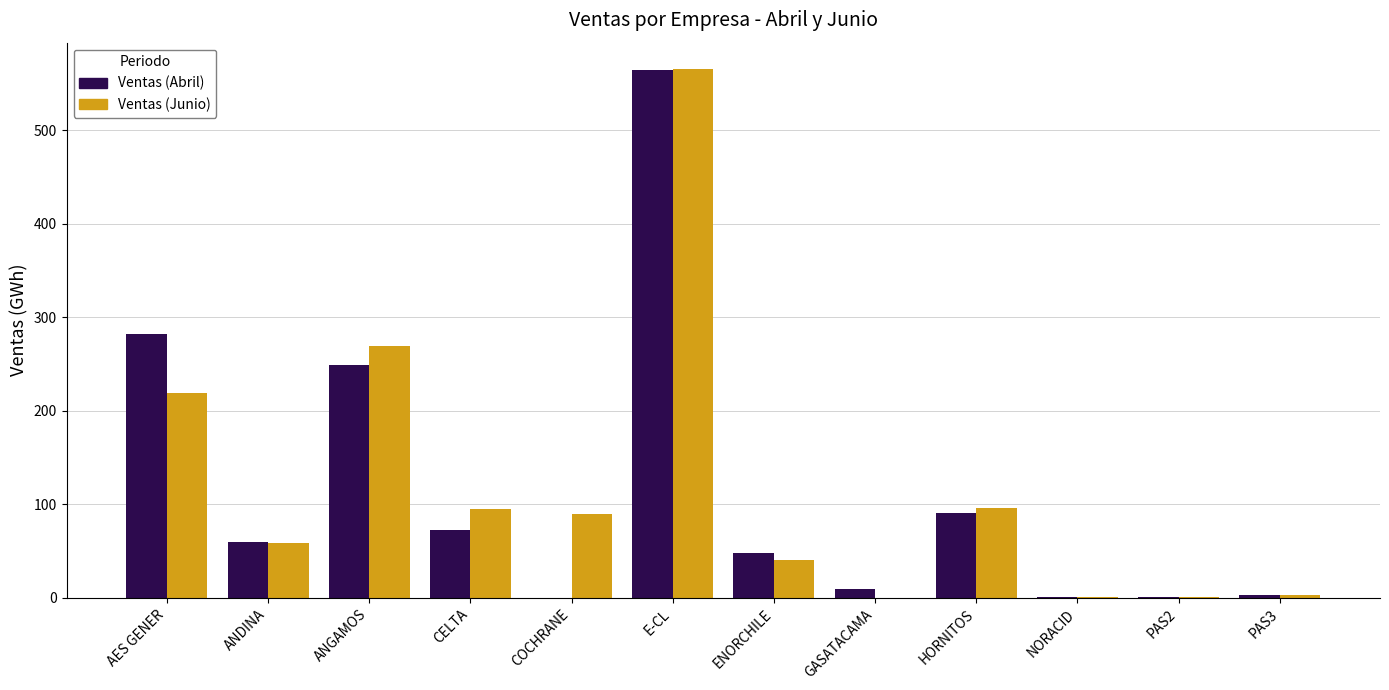

Which series changed the most between ANDINA and E-CL?

Ventas (Junio)